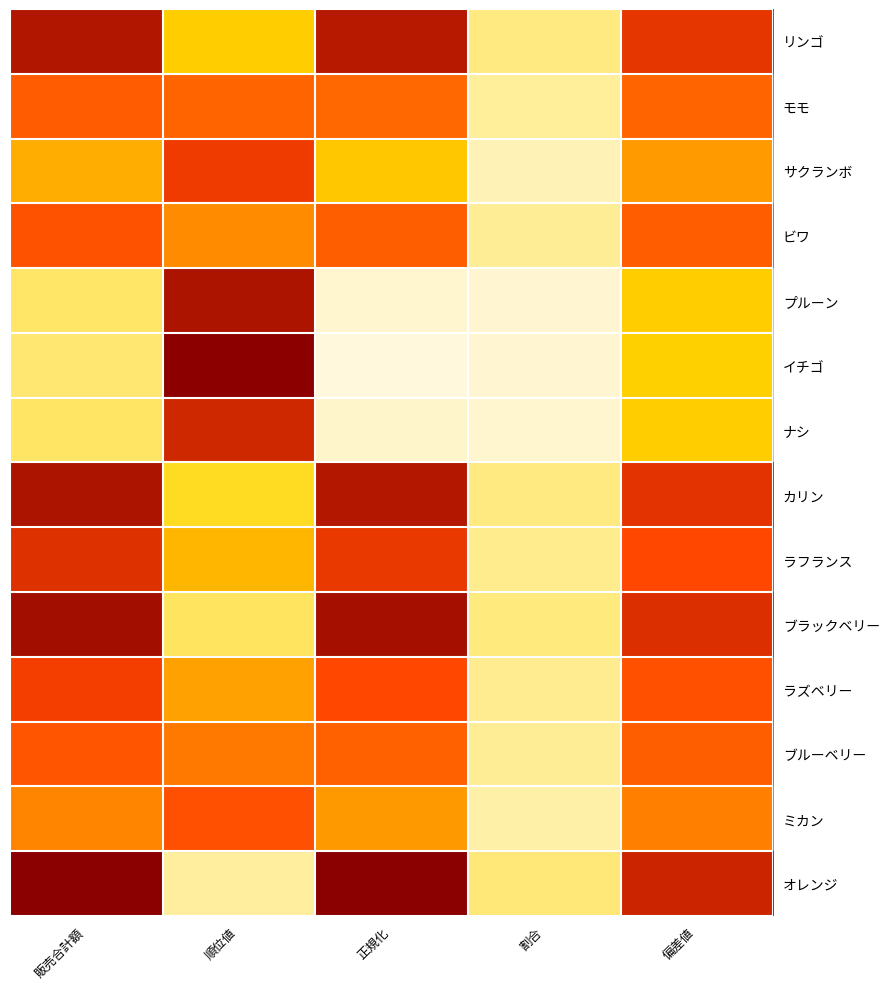

Reading left to right, transcribe all the data shown in this chart.

リンゴ: 販売合計額=45000.0	順位値=14000.0	正規化=44416.7	割合=5142.9	偏差値=39566.4
モモ: 販売合計額=32900.0	順位値=31500.0	正規化=30636.1	割合=3760.0	偏差値=31443.4
サクランボ: 販売合計額=19100.0	順位値=38500.0	正規化=14919.4	割合=2182.9	偏差値=22179.0
ビワ: 販売合計額=34500.0	順位値=24500.0	正規化=32458.3	割合=3942.9	偏差値=32517.5
プルーン: 販売合計額=6700.0	順位値=45500.0	正規化=797.2	割合=765.7	偏差値=13854.6
イチゴ: 販売合計額=6000.0	順位値=49000.0	正規化=0.0	割合=685.7	偏差値=13384.7
ナシ: 販売合計額=6900.0	順位値=42000.0	正規化=1025.0	割合=788.6	偏差値=13988.8
カリン: 販売合計額=45400.0	順位値=10500.0	正規化=44872.2	割合=5188.6	偏差値=39834.9
ラフランス: 販売合計額=40300.0	順位値=17500.0	正規化=39063.9	割合=4605.7	偏差値=36411.2
ブラックベリー: 販売合計額=46700.0	順位値=7000.0	正規化=46352.8	割合=5337.1	偏差値=40707.7
ラズベリー: 販売合計額=37900.0	順位値=21000.0	正規化=36330.6	割合=4331.4	偏差値=34800.0
ブルーベリー: 販売合計額=34200.0	順位値=28000.0	正規化=32116.7	割合=3908.6	偏差値=32316.1
ミカン: 販売合計額=25700.0	順位値=35000.0	正規化=22436.1	割合=2937.1	偏差値=26609.8
オレンジ: 販売合計額=49200.0	順位値=3500.0	正規化=49200.0	割合=5622.9	偏差値=42386.0